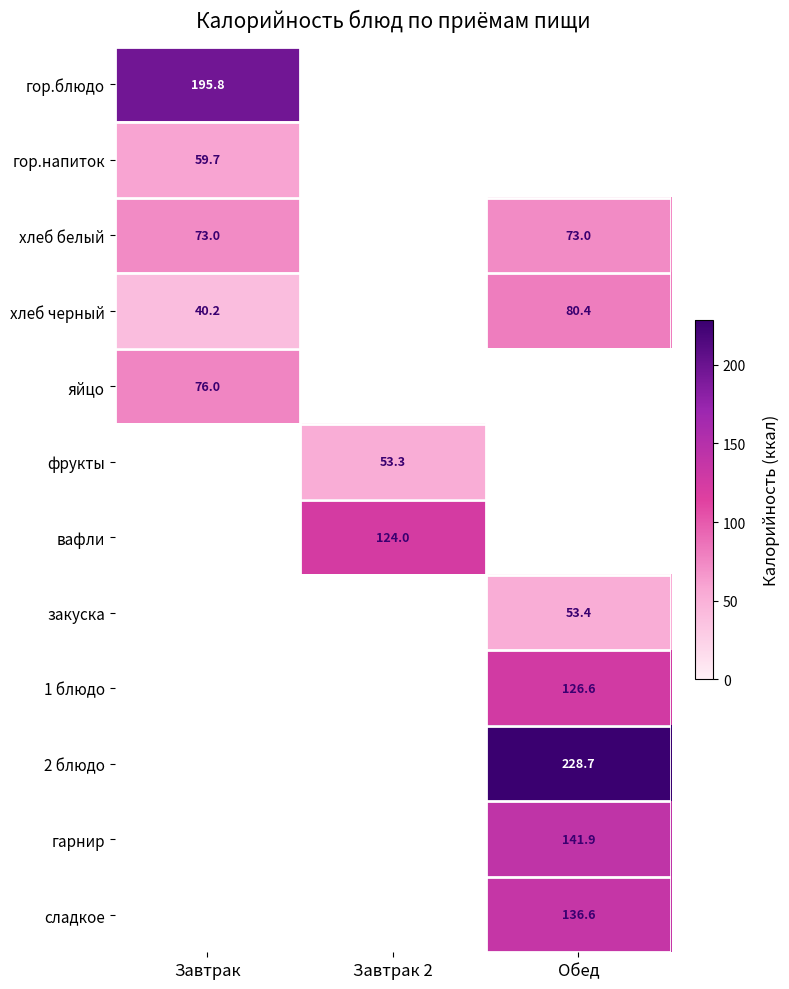

The яйцо series shows 76.0 at Завтрак. True or false?

True